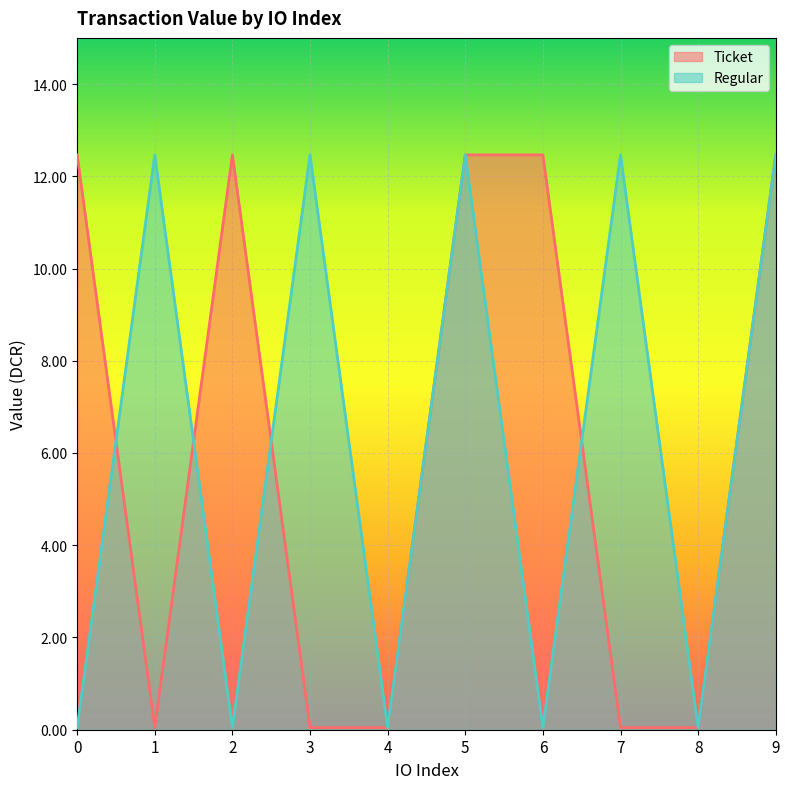

True or false: Regular and Ticket intersect in this chart.

True